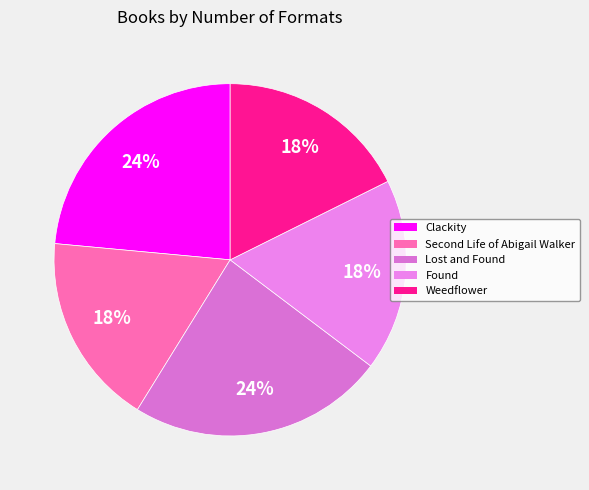

The Weedflower slice represents 18% of the pie. True or false?

True